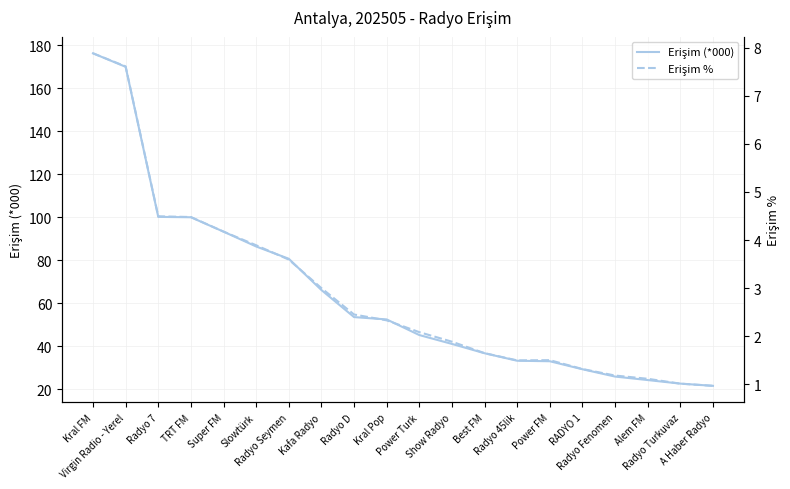

How many data points in Erişim % are above 2?

11